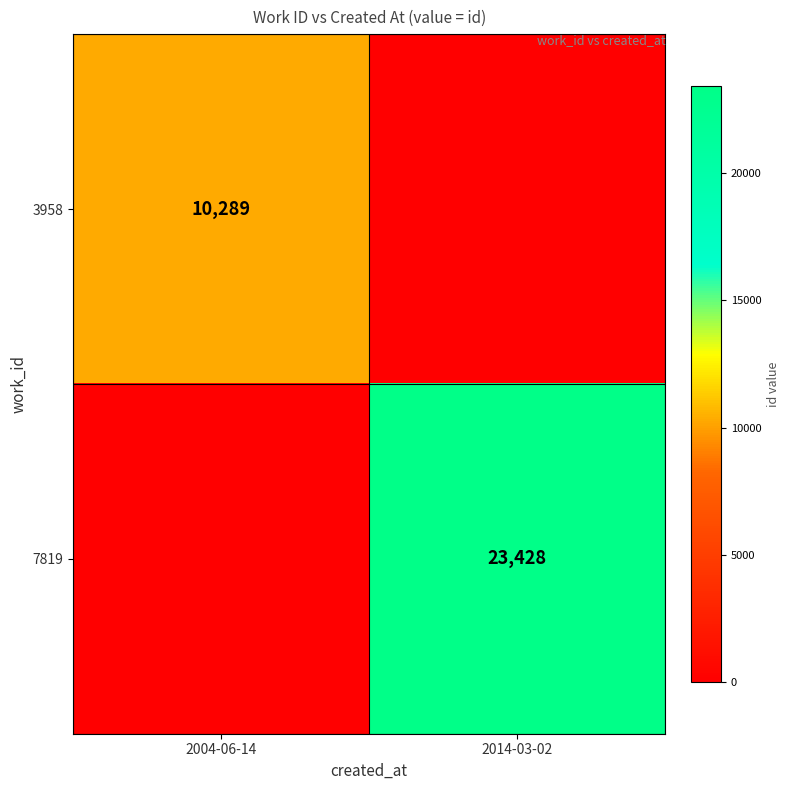

Is the value of 3958 at 2004-06-14 greater than the value of 7819 at 2014-03-02?

No